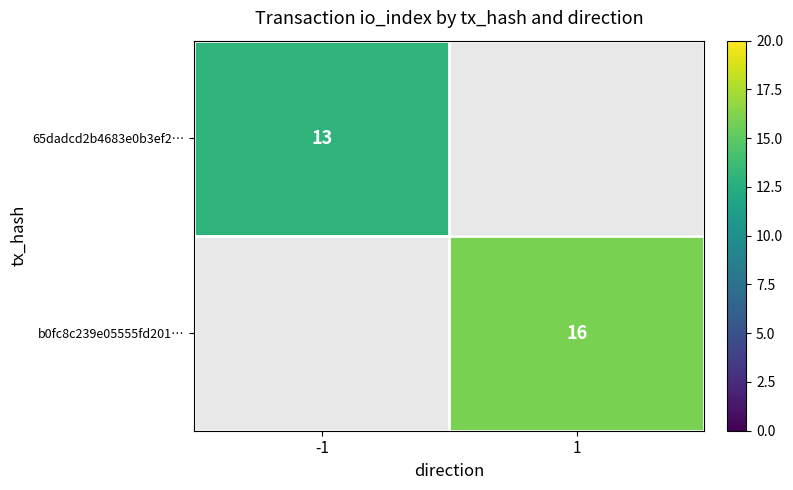

Between -1 and 1, which is larger?

1